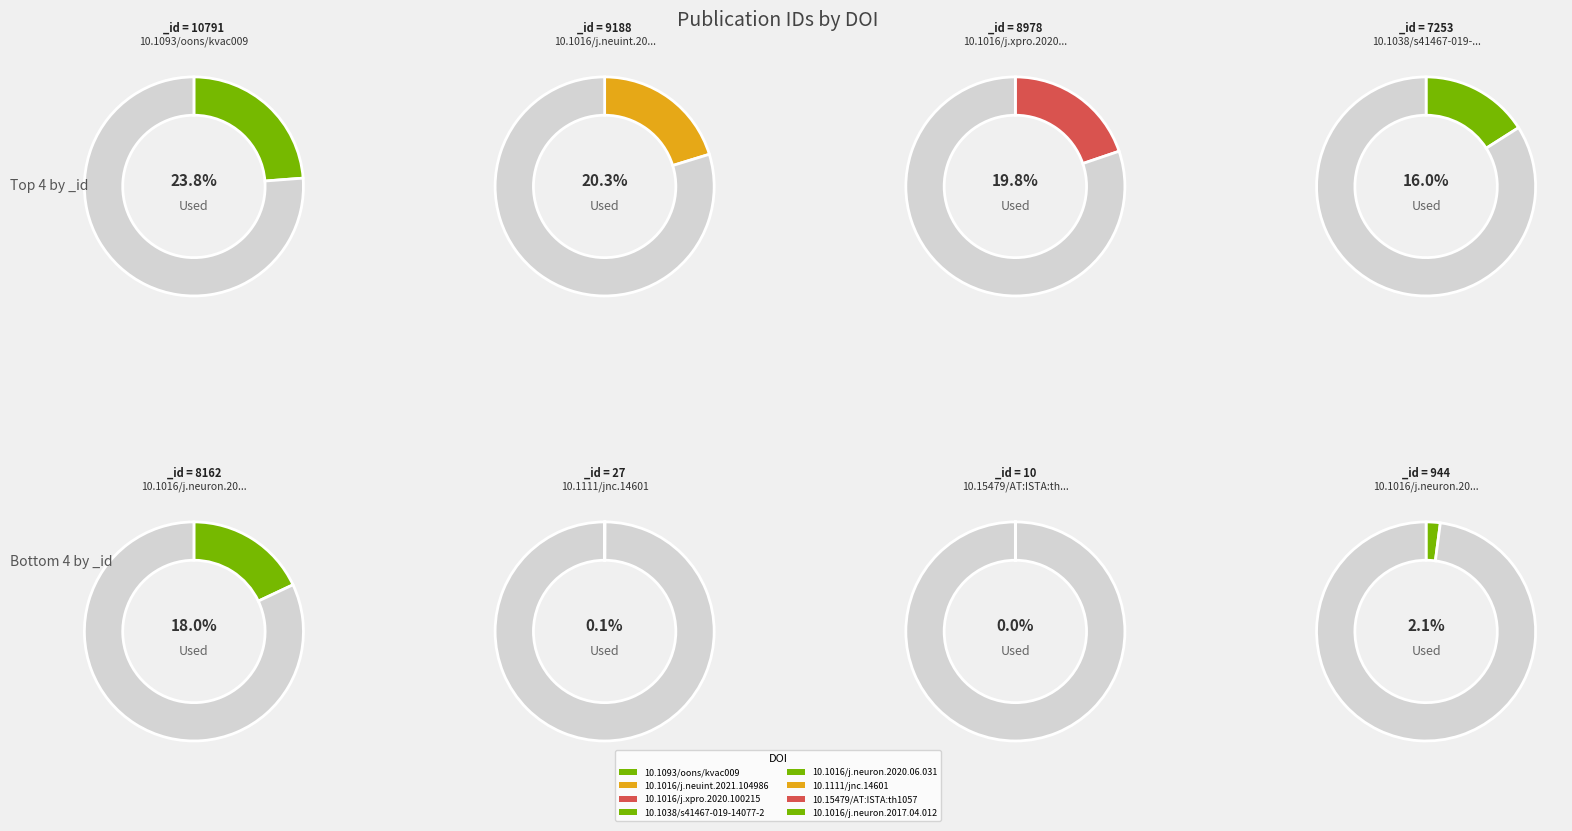

To the nearest percent, what percentage of the pie is 10.1016/j.neuron.2017.04.012?

2%